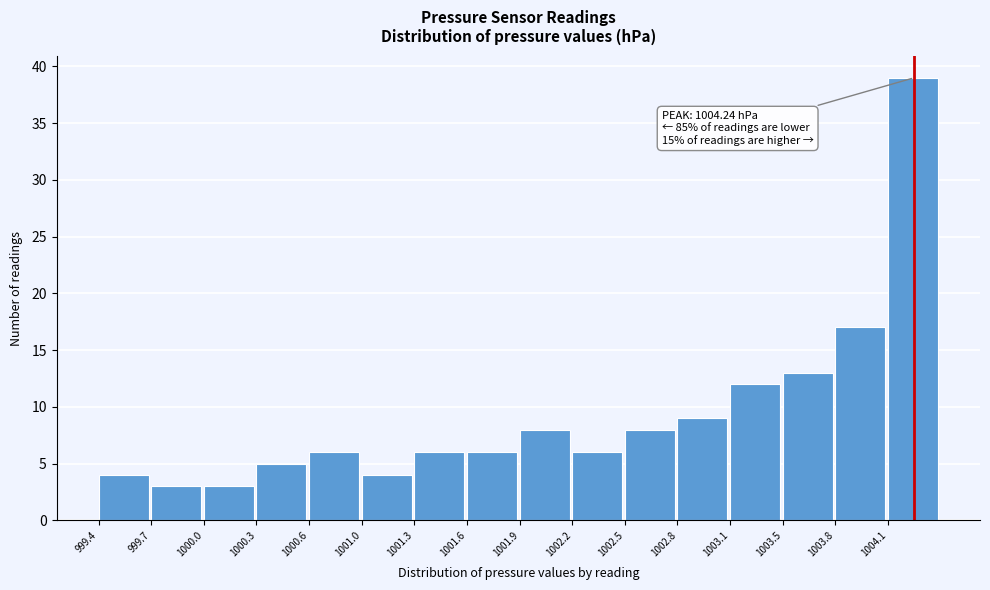

Which range on the x-axis has the tallest bar?

1004.10 to 1004.40